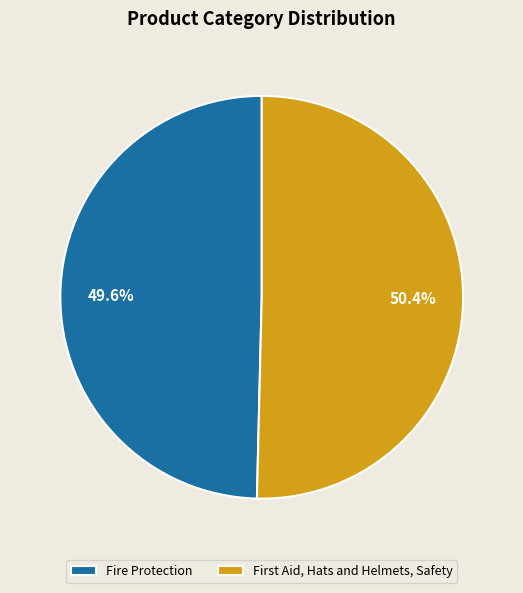

Count the number of slices in the pie.

2